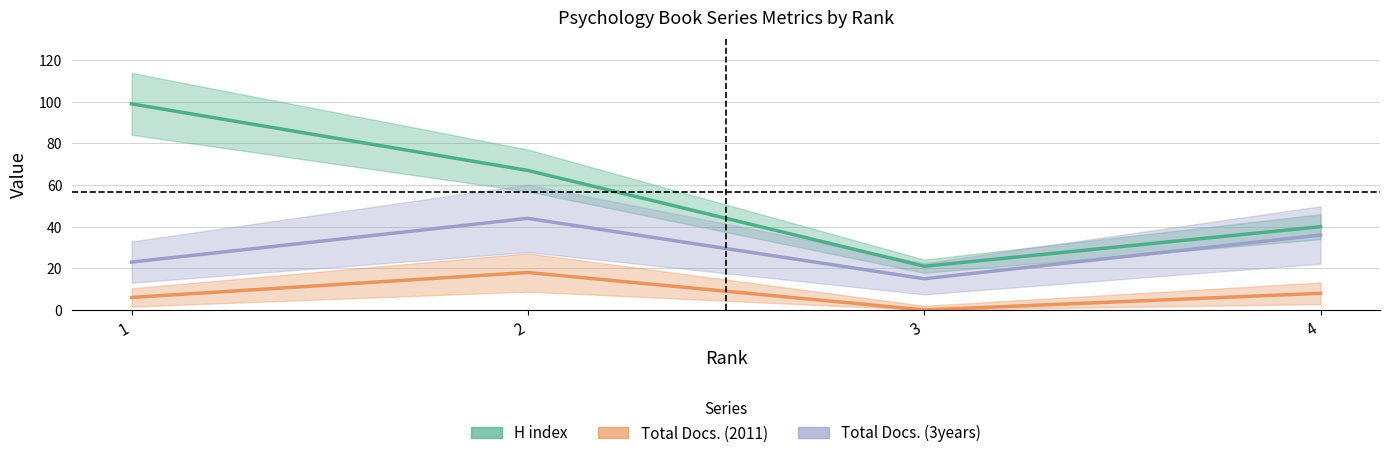

Does the chart display data point markers on the line(s)?

No